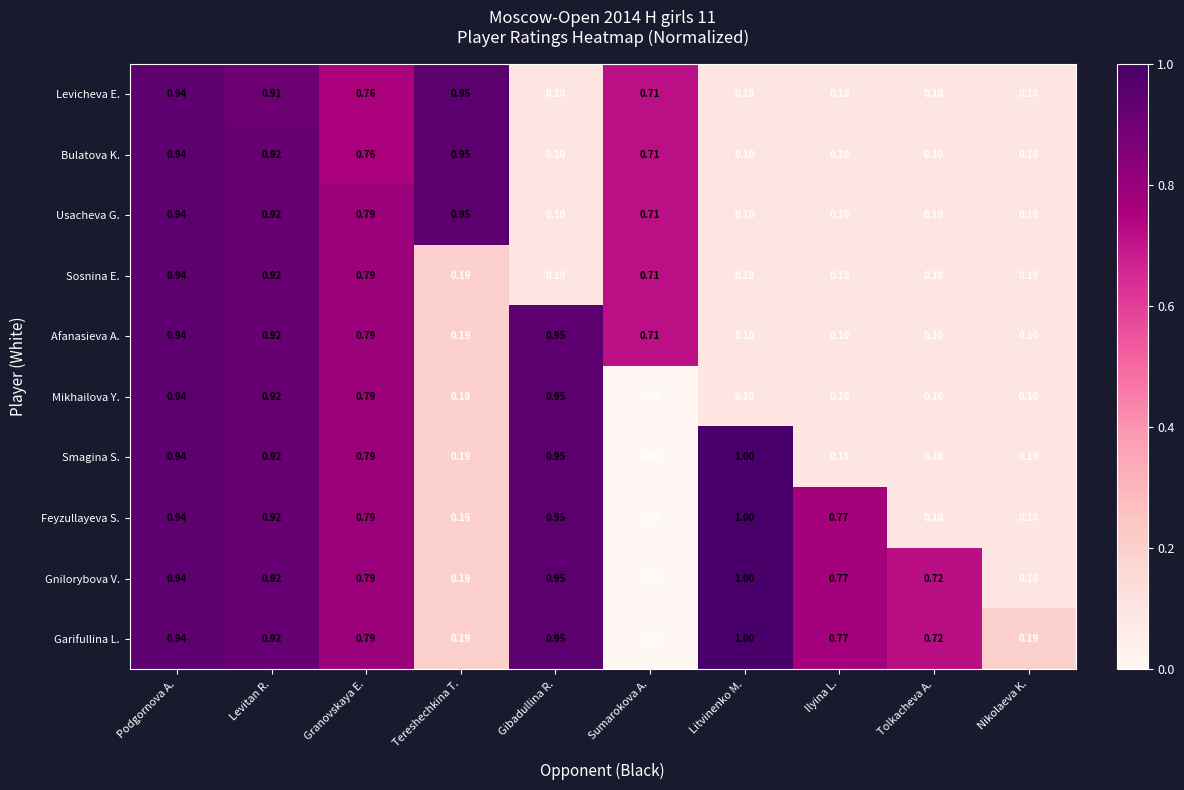

At which category is the sum across all series the highest?

Podgornova A.